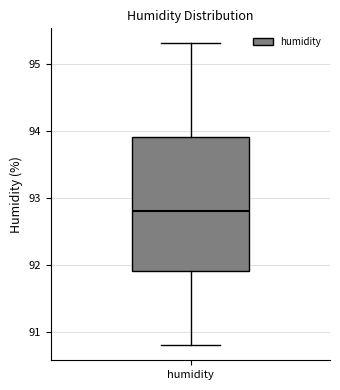

Transcribe this box plot: give where the median line is, the range the box spans, and where the two whiskers end, as read against the y-axis. The values are not printed on the chart, so give them approximately, as read against the axis.

median 92.8, box 91.9 to 93.9, whiskers 90.8 to 95.3